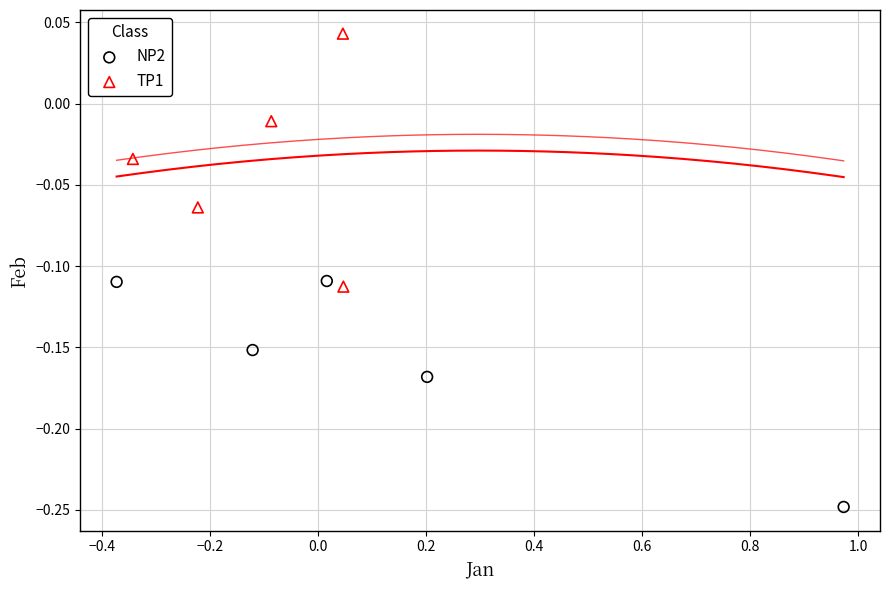

Which series has the largest Y range (max minus min)?

TP1